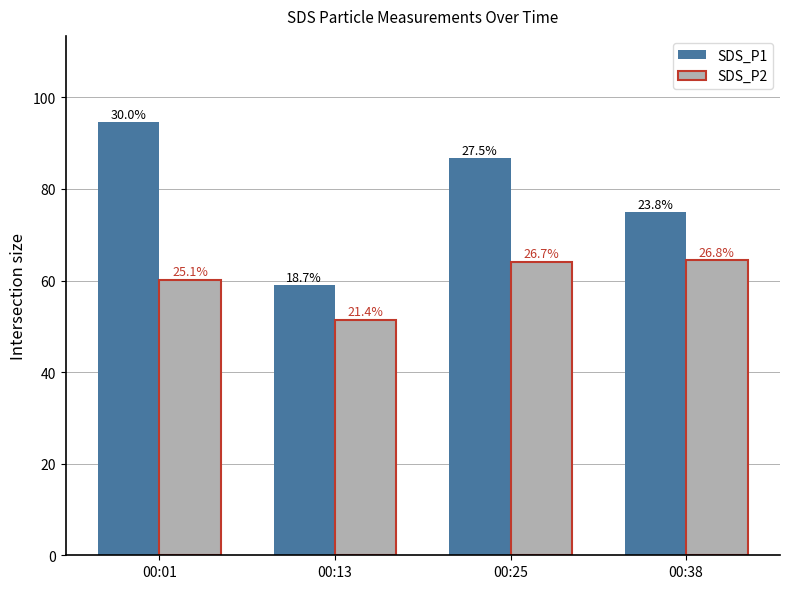

Which category has the highest value in the SDS_P2 series?

00:38